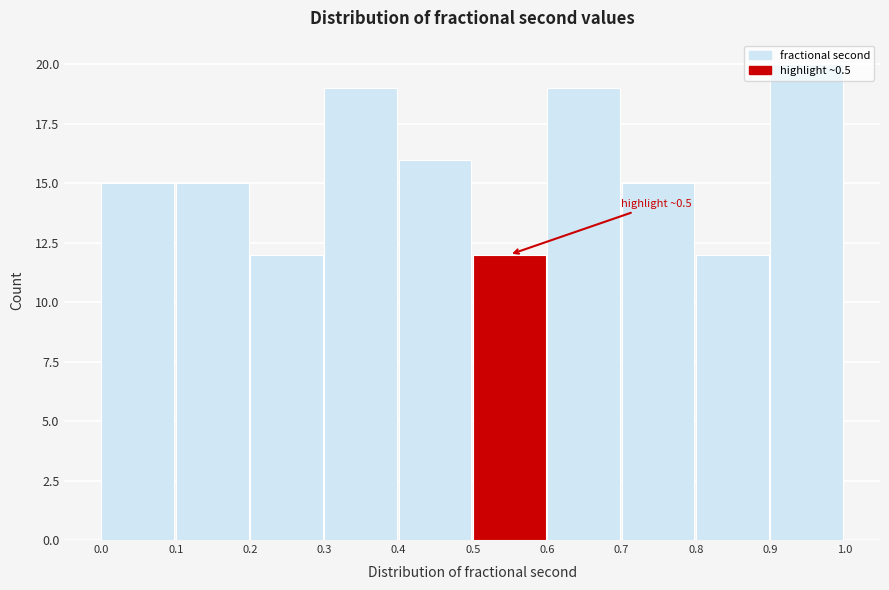

Which range on the x-axis has the tallest bar?

0.9 to 1.0